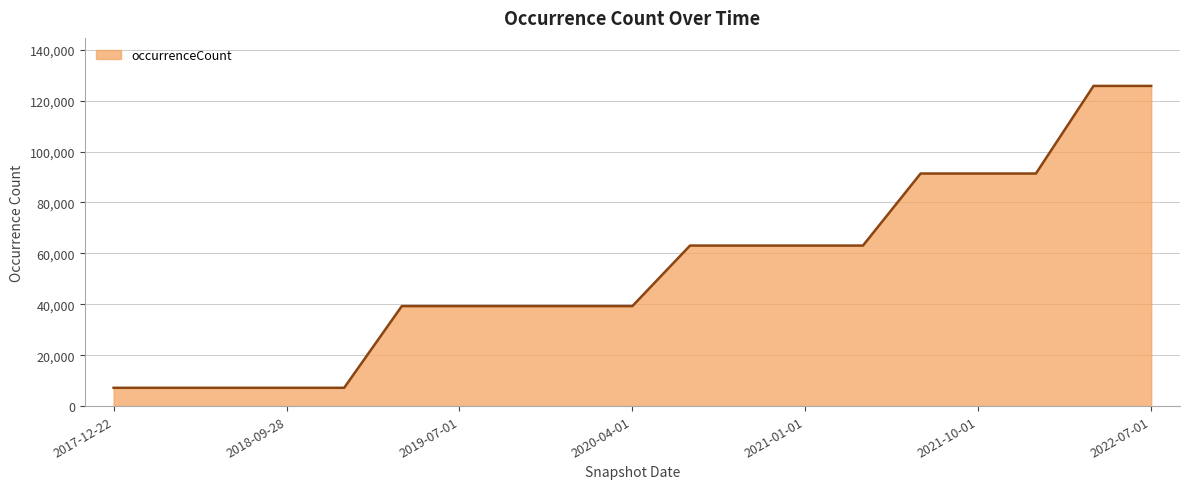

Count the number of data series in this chart.

1